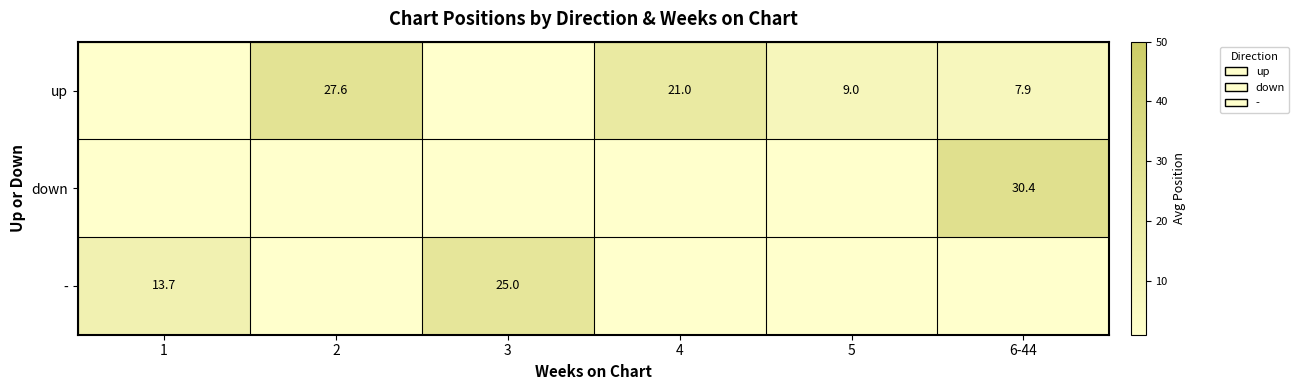

How many values in the up series are below 27?

3